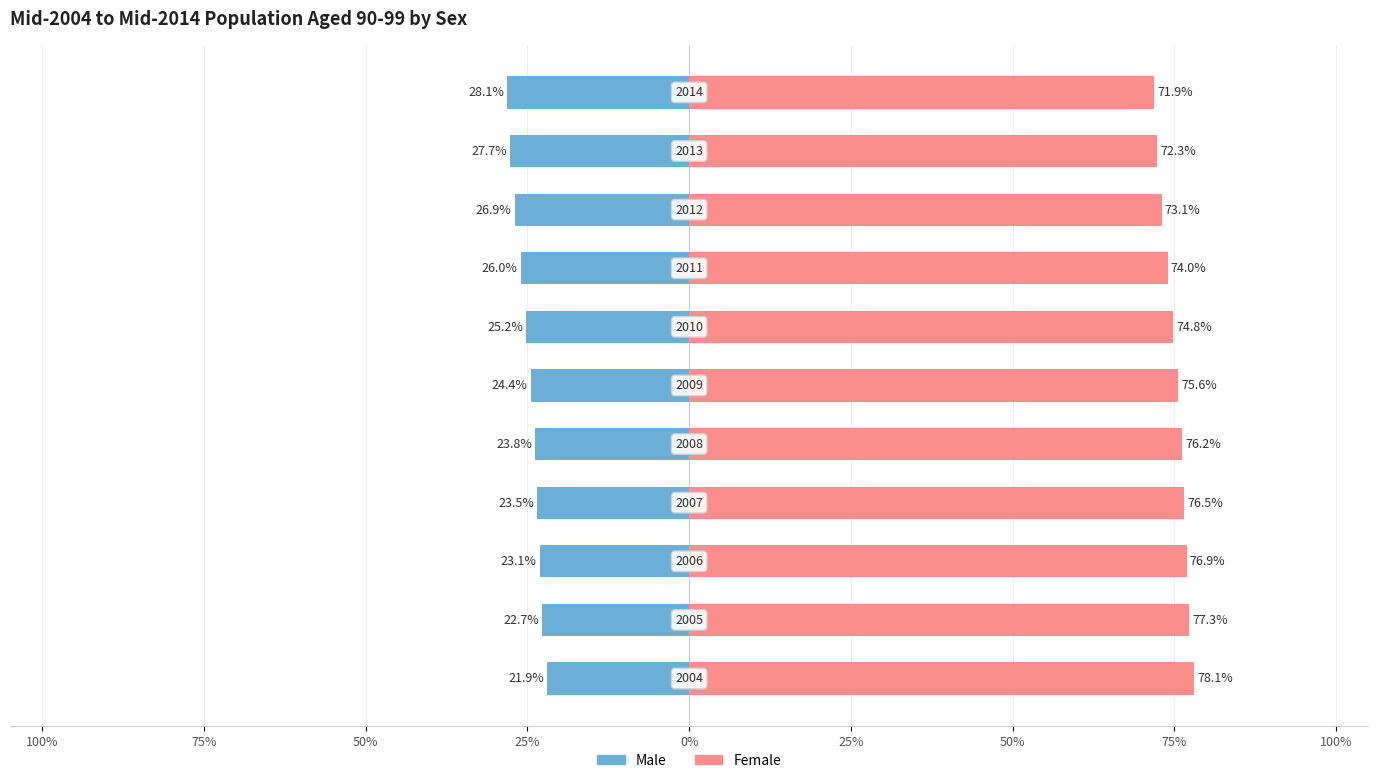

True or false: Males has a value of -47.8 at 100%.

False